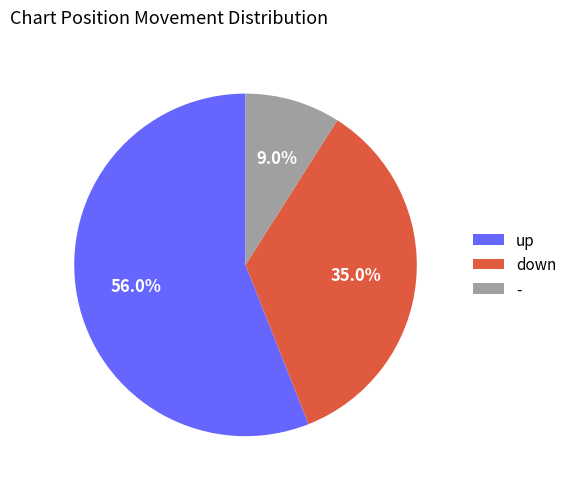

Rank the categories by value from highest to lowest.

up, down, -